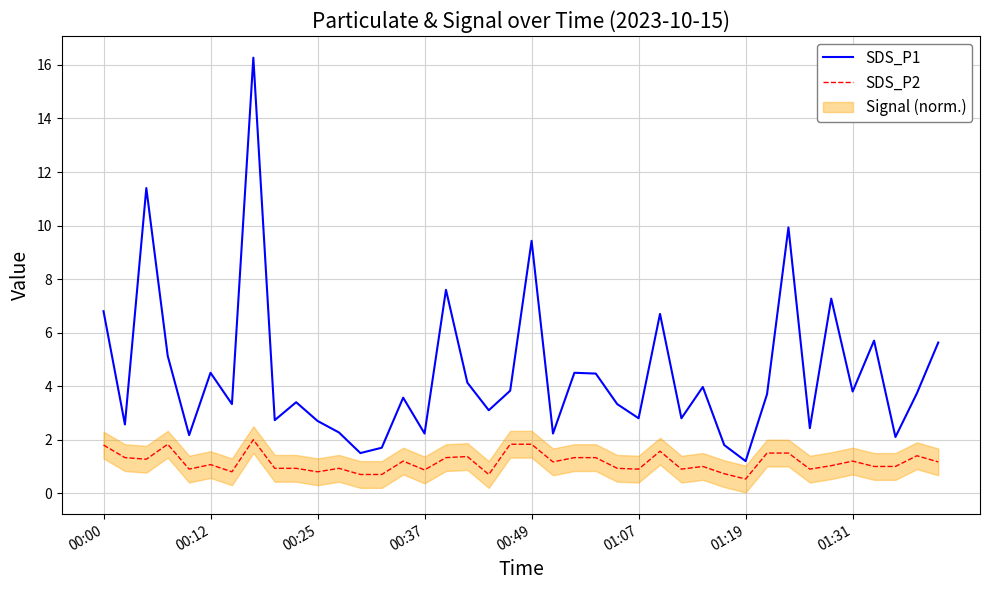

Reading left to right, extract all data points from this chart.

SDS_P1: 6.8	2.6	11.4	5.1	2.2	4.5	3.3	16.3	2.7	3.4	2.7	2.3	1.5	1.7	3.6	2.2	7.6	4.1	3.1	3.8	9.4	2.2	4.5	4.5	3.3	2.8	6.7	2.8	4.0	1.8	1.2	3.7	9.9	2.4	7.3	3.8	5.7	2.1	3.7	5.6
SDS_P2: 1.8	1.3	1.3	1.8	0.9	1.1	0.8	2.0	0.9	0.9	0.8	0.9	0.7	0.7	1.2	0.9	1.3	1.4	0.7	1.8	1.8	1.2	1.3	1.3	0.9	0.9	1.6	0.9	1.0	0.7	0.5	1.5	1.5	0.9	1.0	1.2	1.0	1.0	1.4	1.2